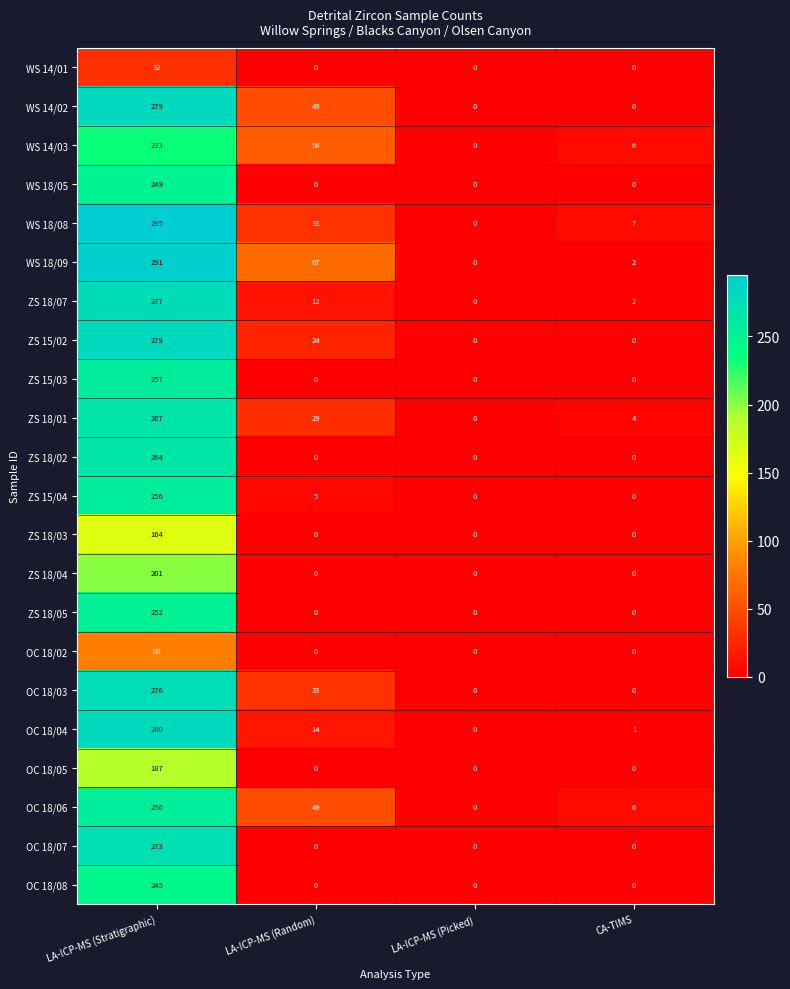

What is the sum of all OC 18/05 values?

187